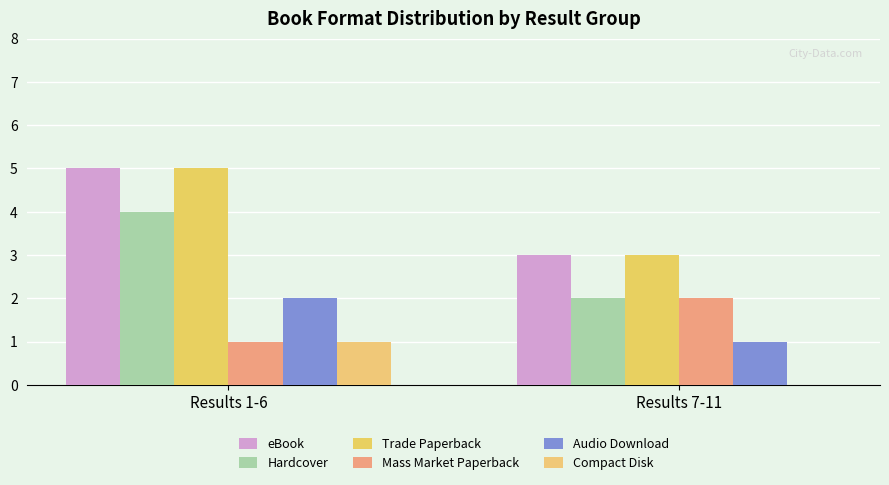

Count the number of data series in this chart.

6